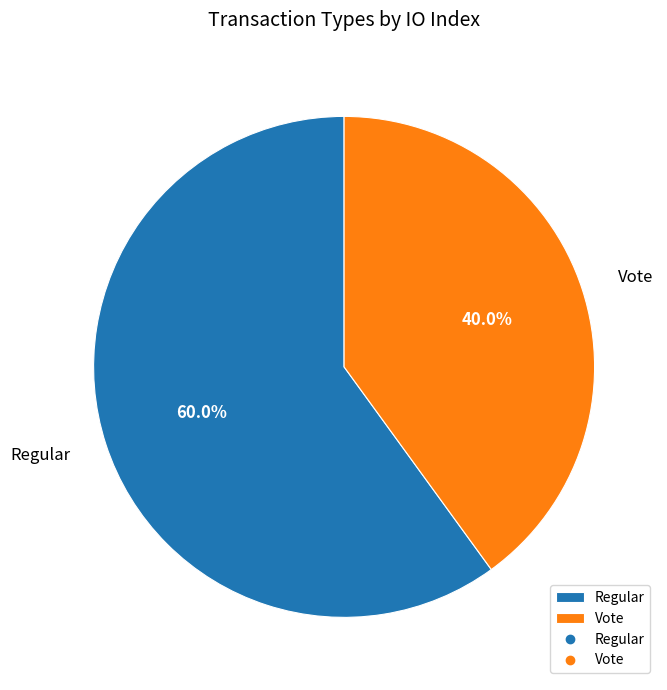

What is the ratio of the value at Regular to the value at Vote?

1.5